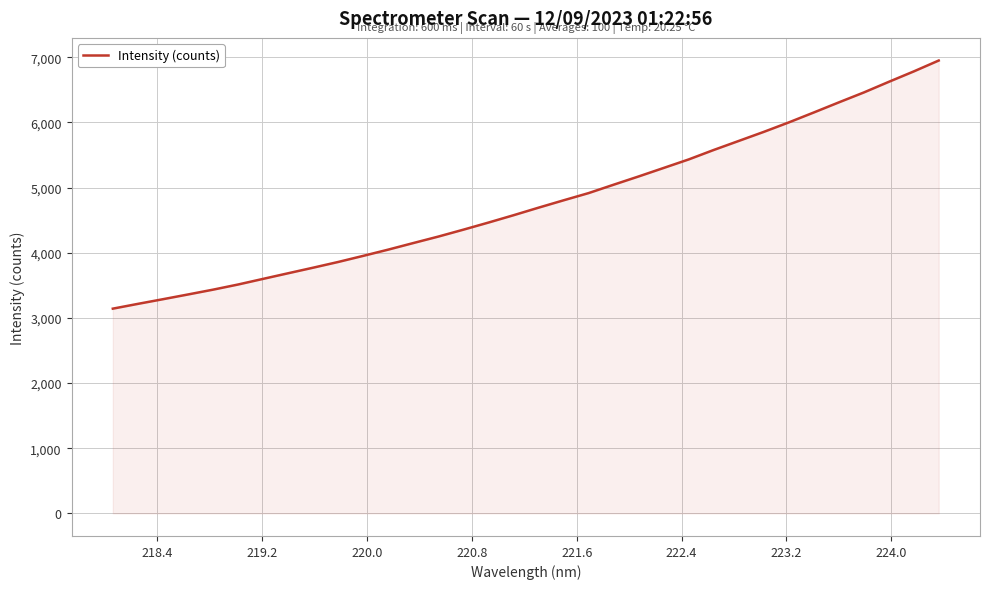

What is the smallest value displayed?

3141.2